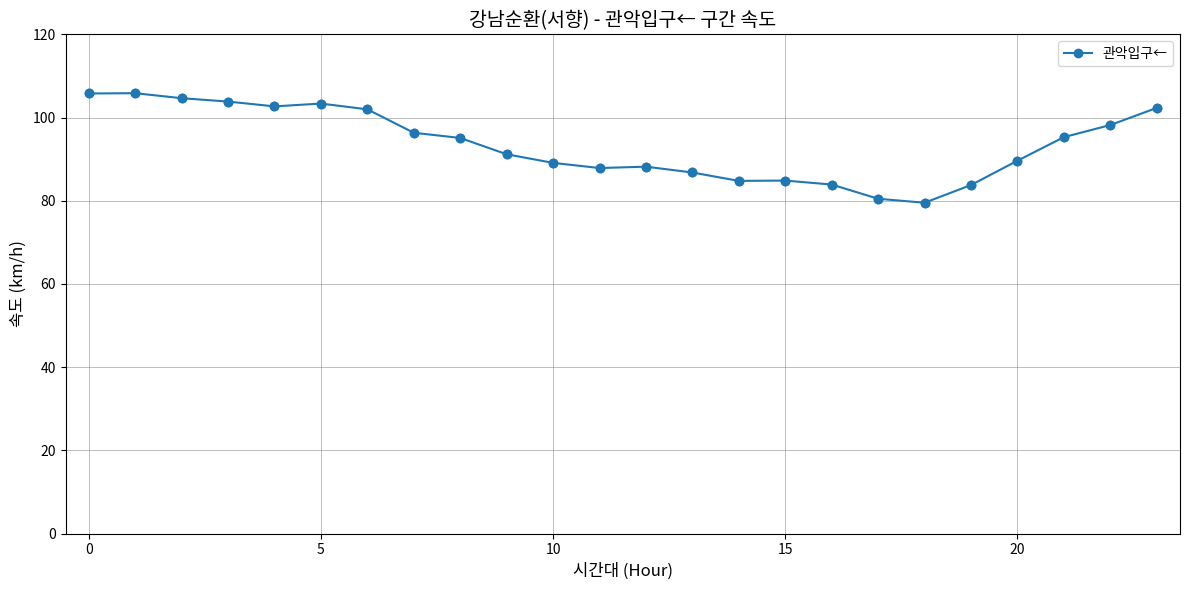

What is the minimum value shown in the chart?

79.5